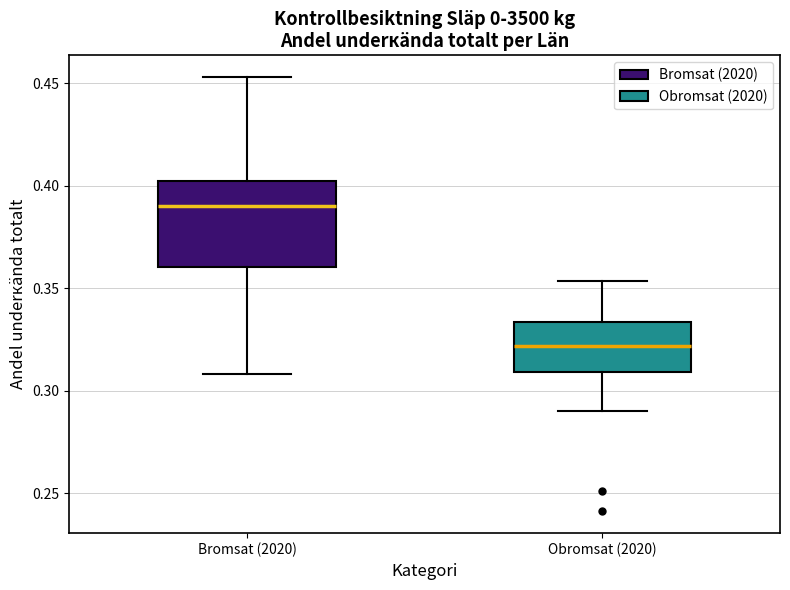

Reading left to right, read every box against the y-axis: the position of its median line, the range the box covers, and the ends of its whiskers. The values are not printed on the chart, so give them approximately, as read against the axis.

Bromsat (2020): median 0.390, box 0.360 to 0.400, whiskers 0.310 to 0.455
Obromsat (2020): median 0.320, box 0.310 to 0.335, whiskers 0.290 to 0.355